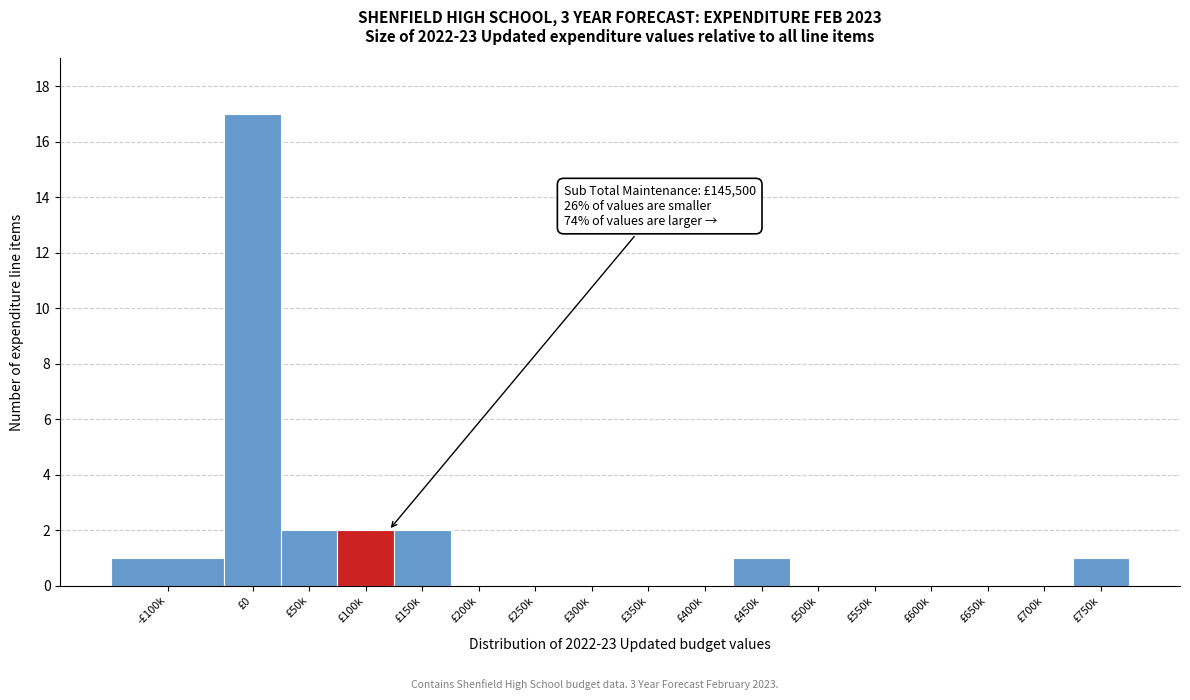

Reading left to right, transcribe all the data shown in this chart.

-£100k=1	£0=17	£50k=2	£100k=2	£150k=2	£200k=0	£250k=0	£300k=0	£350k=0	£400k=0	£450k=1	£500k=0	£550k=0	£600k=0	£650k=0	£700k=0	£750k=1